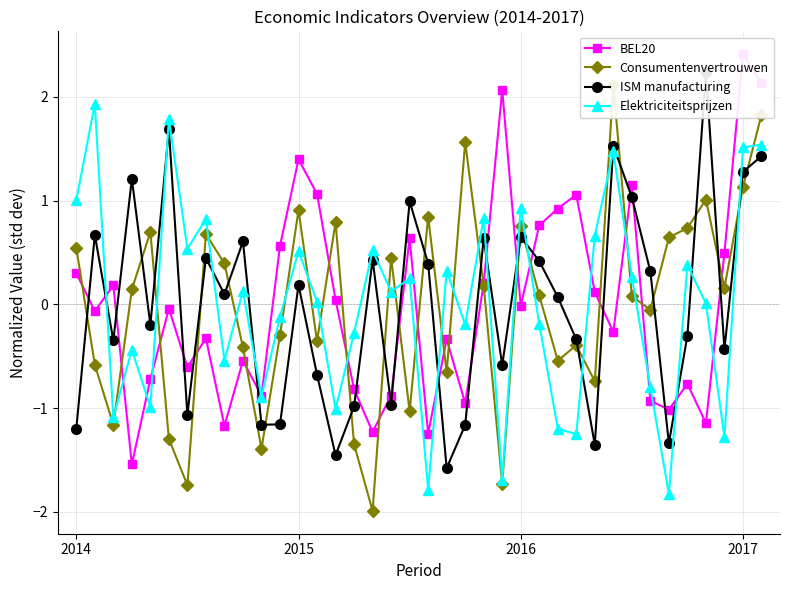

Where does the Consumentenvertrouwen series first go above 0?

2014